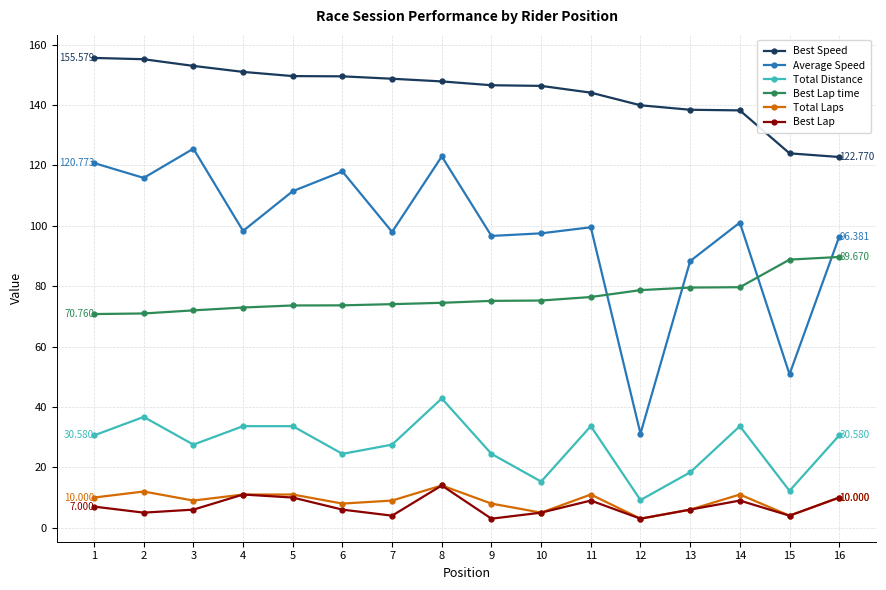

True or false: Best Speed and Best Lap cross at least once.

False